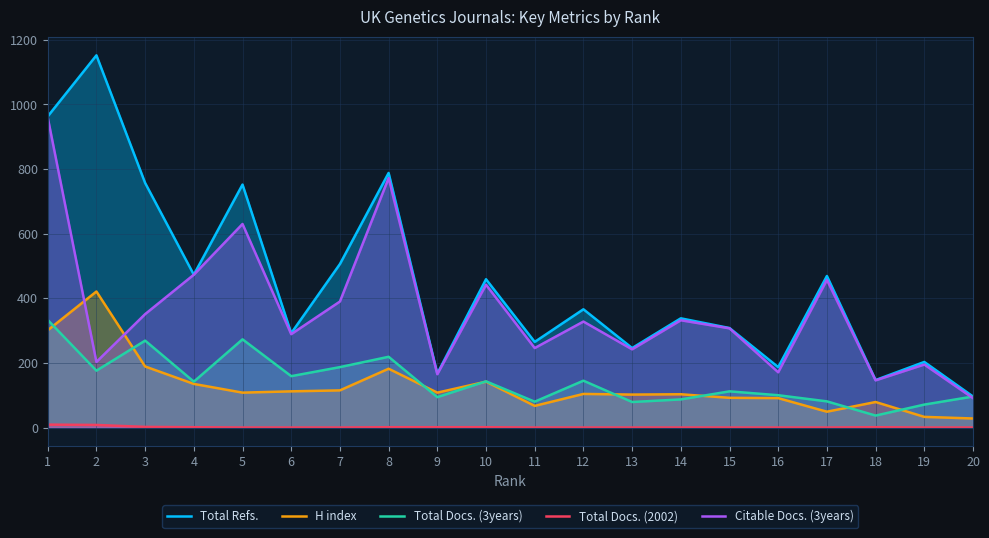

Which series has the widest spread of values?

Total Refs.